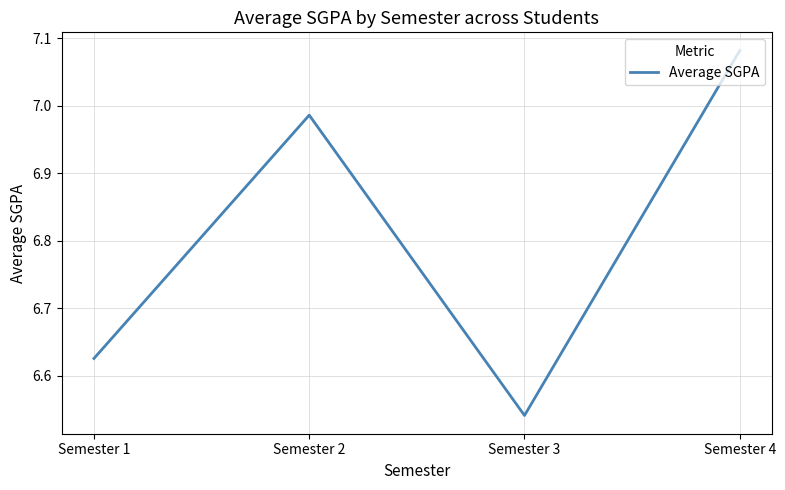

Rank the categories by value from highest to lowest.

Semester 4, Semester 2, Semester 1, Semester 3